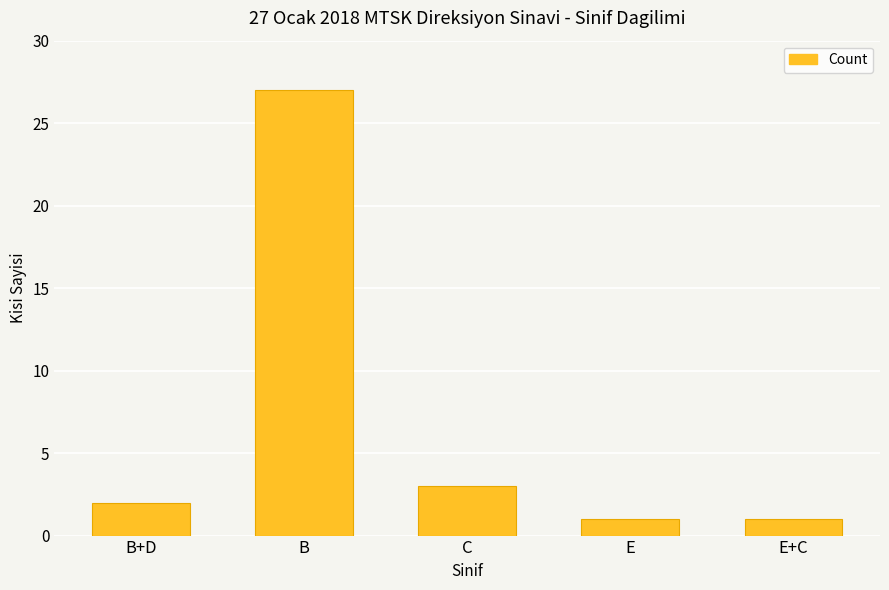

Does the chart contain any negative values?

No